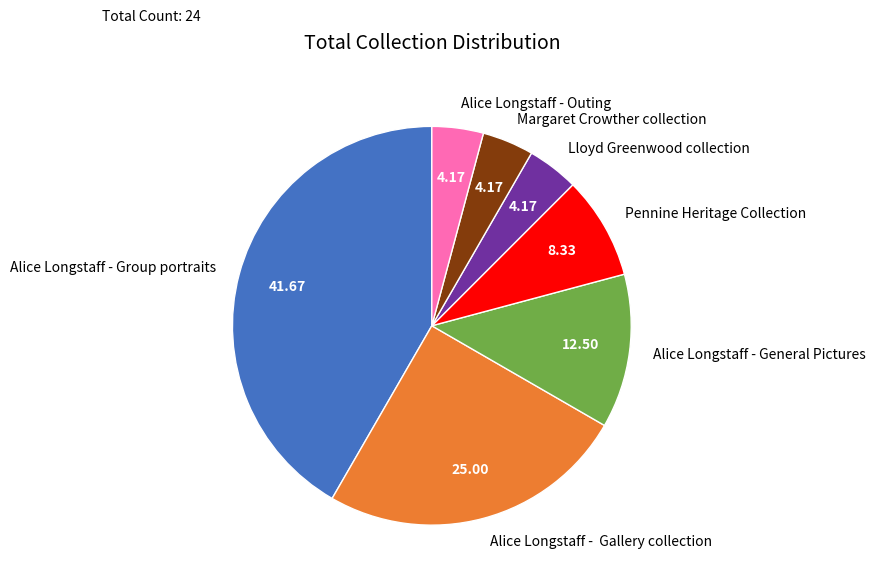

Does any single category account for the majority?

No